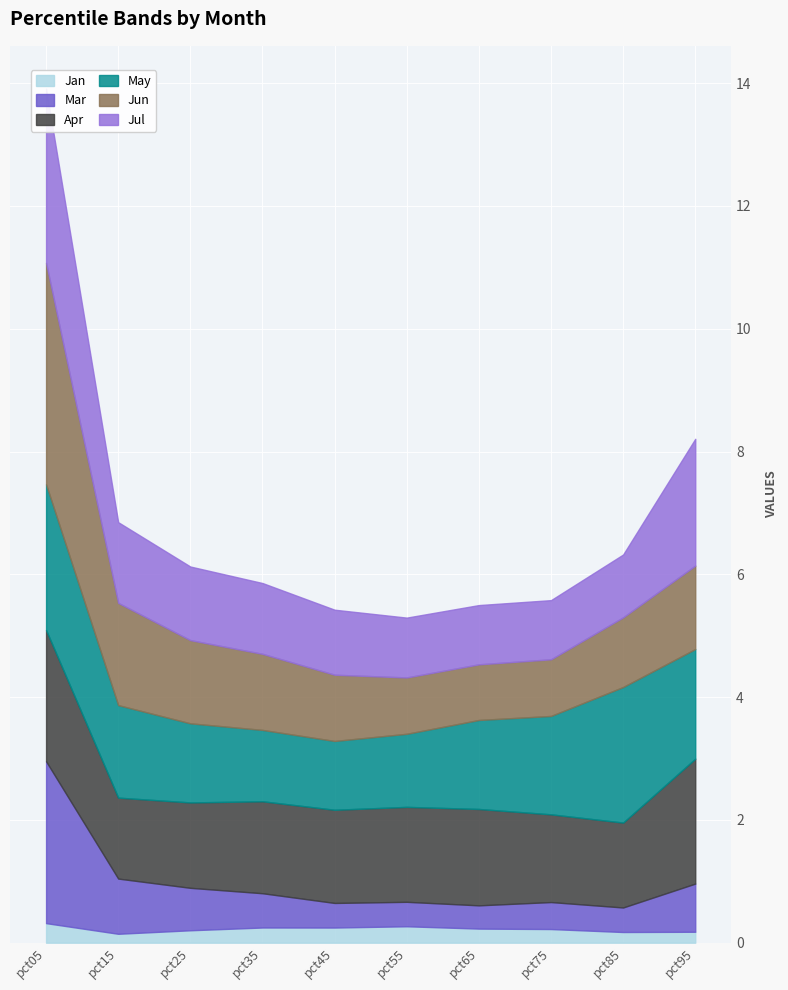

The value of May at pct25 is 1.3. True or false?

True